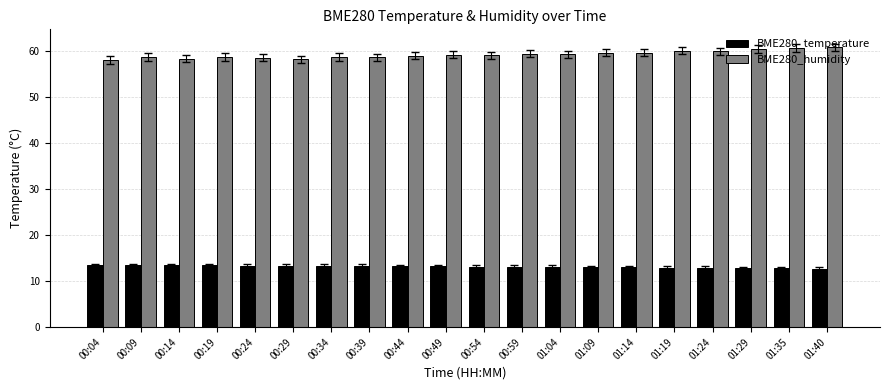

What is the minimum value for BME280_temperature?

12.7